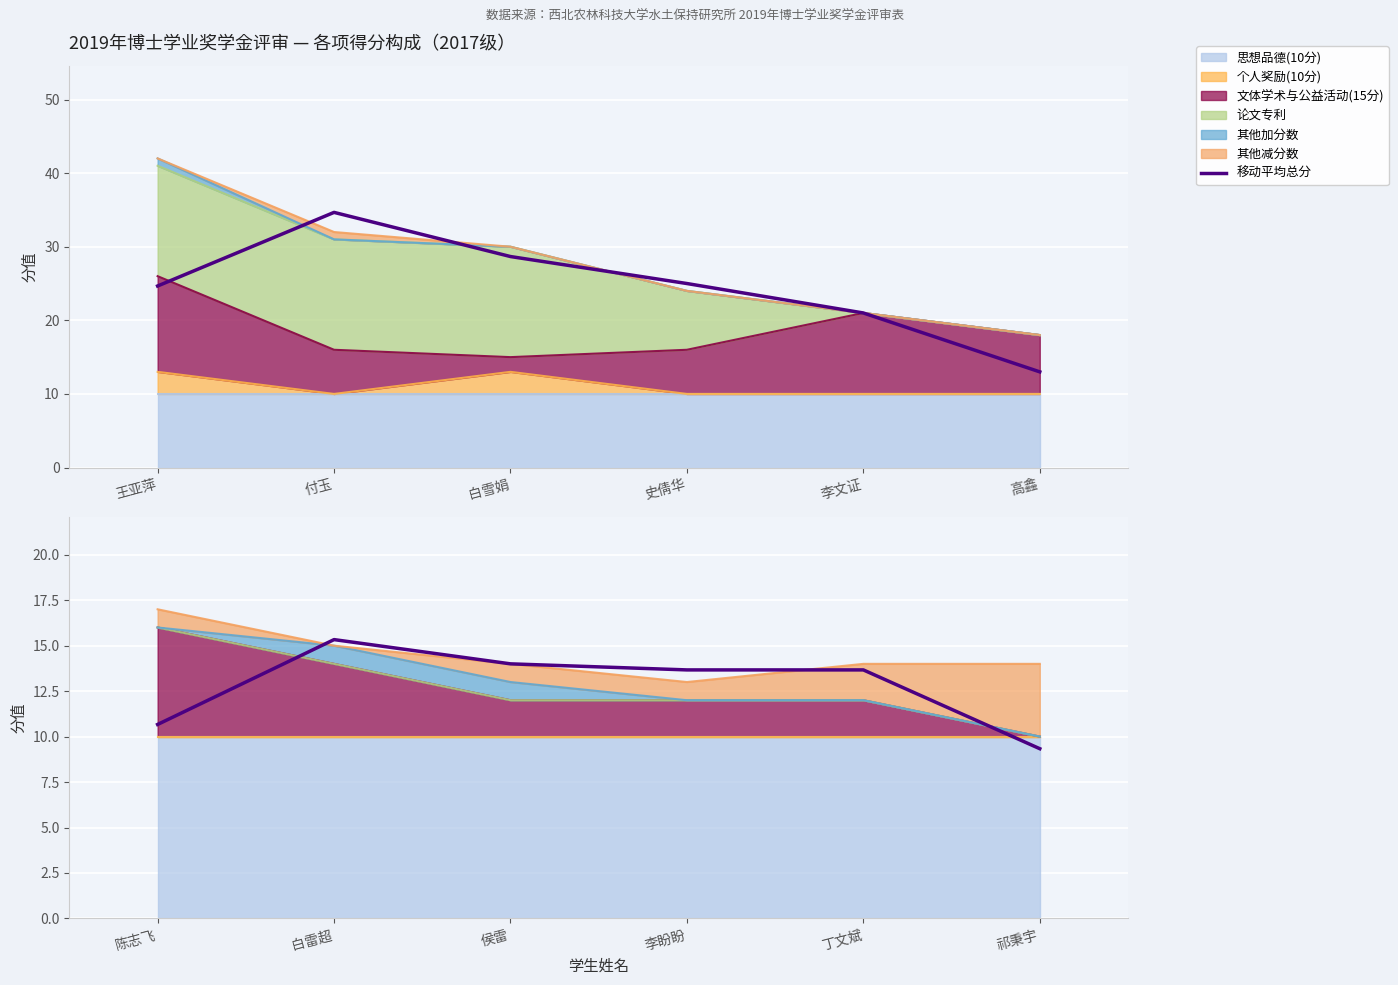

How many values exceed 13?

4